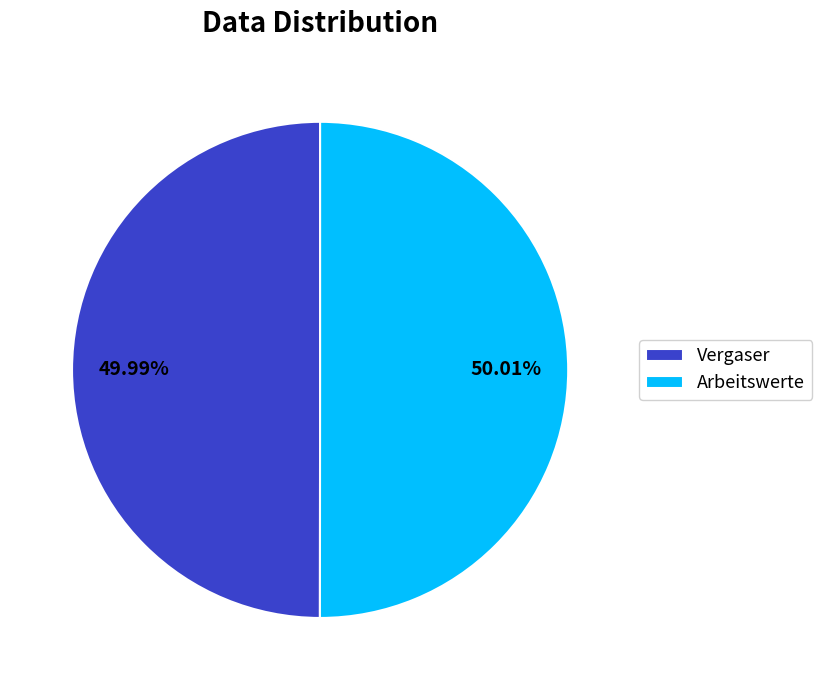

Is it true that Arbeitswerte is 56% of the pie?

False